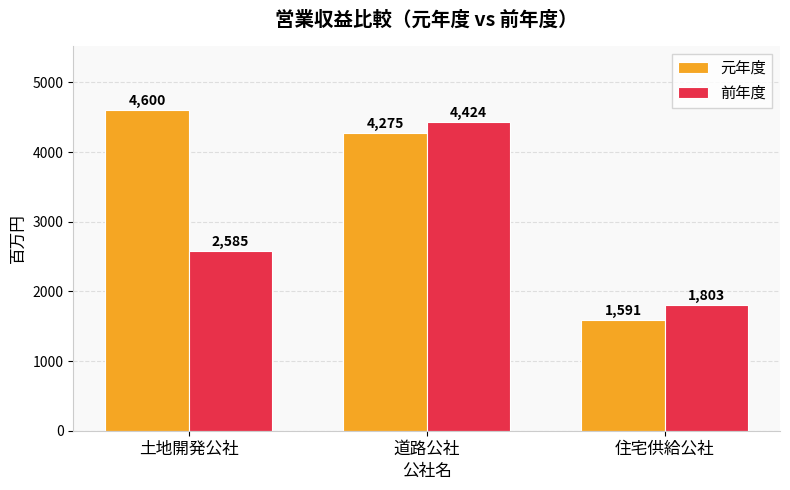

How many data points in 元年度 are less than 4275?

1